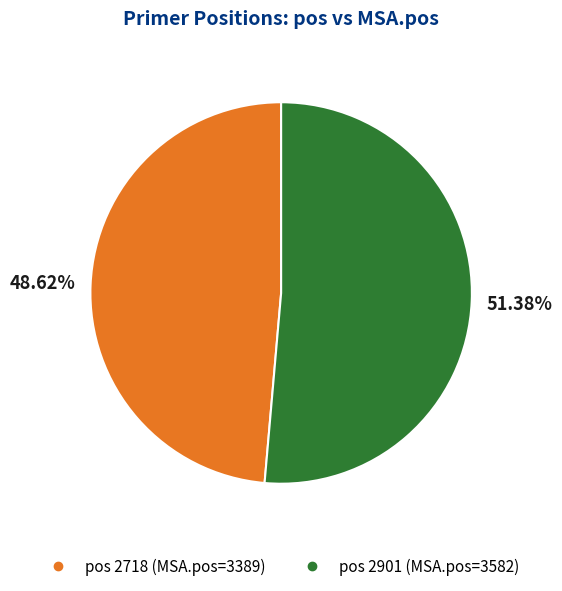

How many slices are in this pie chart?

2